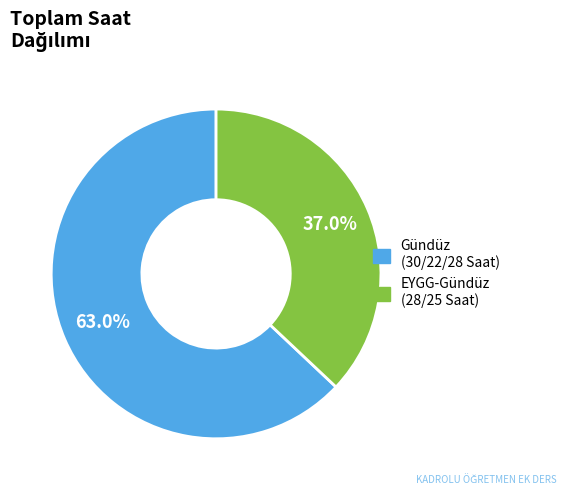

Is there any slice that represents more than half of the pie?

Yes